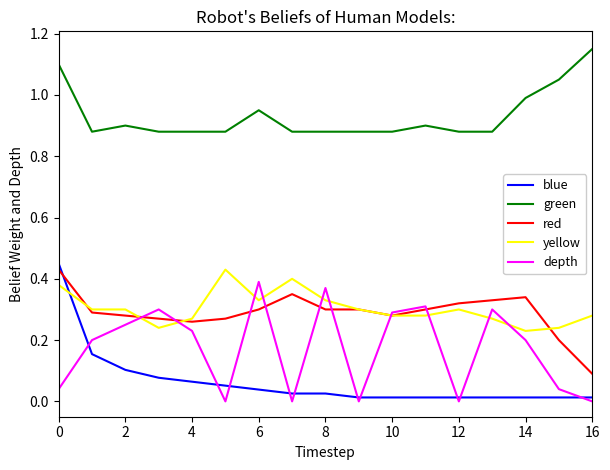

Which series has the largest total across all categories?

green